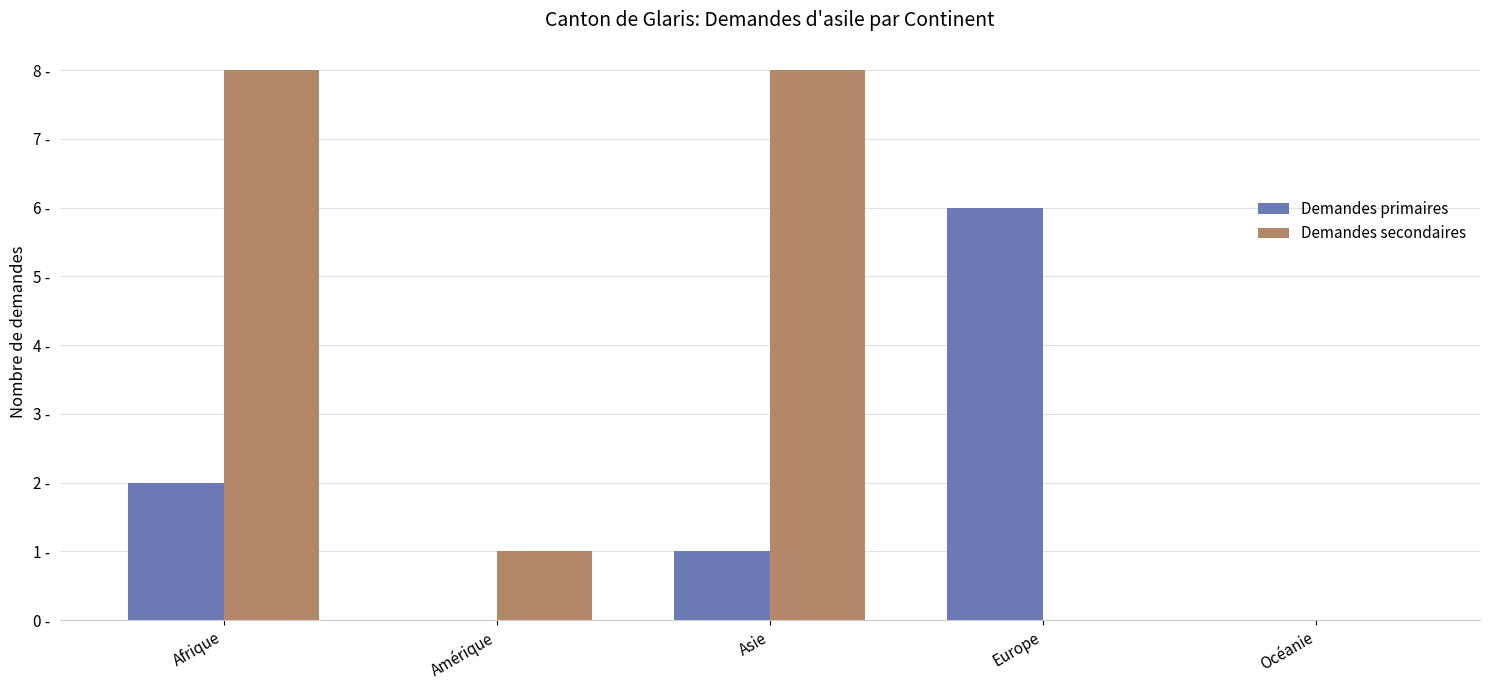

How many values in the Demandes primaires series are below 1?

2